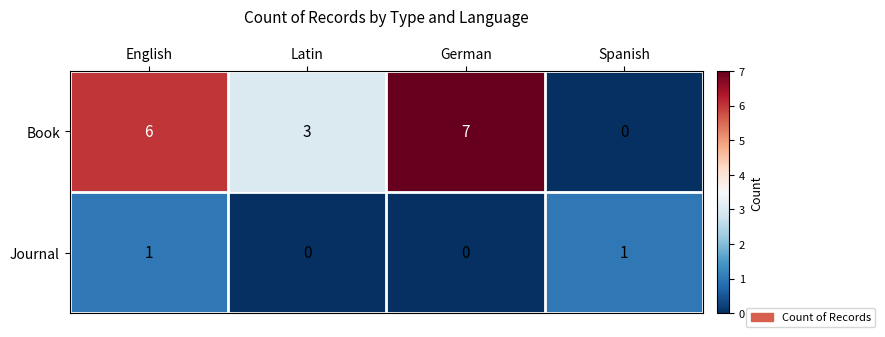

Reading right to left, extract all data points from this chart.

Book: Spanish=0	German=7	Latin=3	English=6
Journal: Spanish=1	German=0	Latin=0	English=1